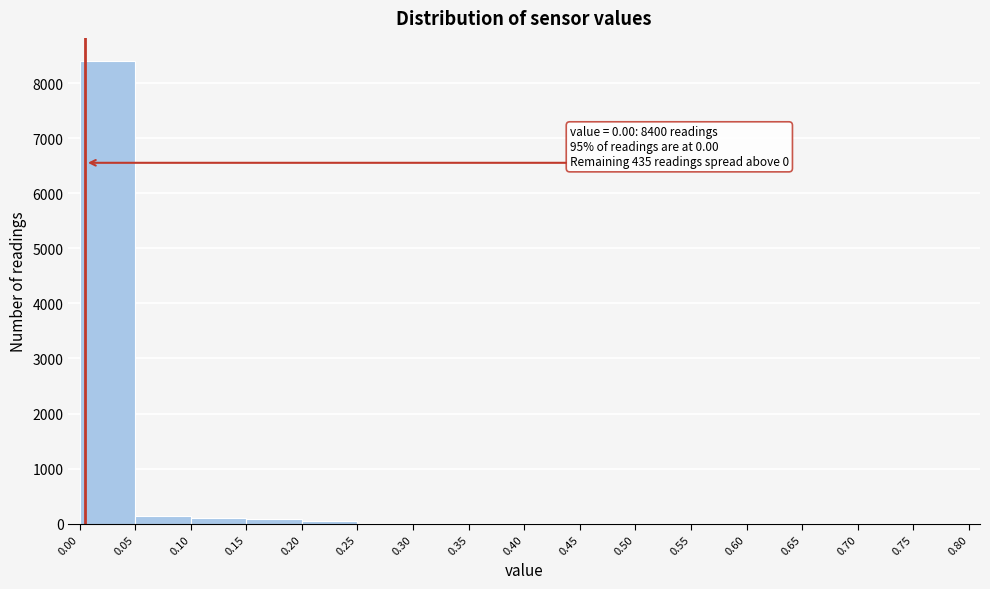

Which range on the x-axis has the tallest bar?

0.00 to 0.05